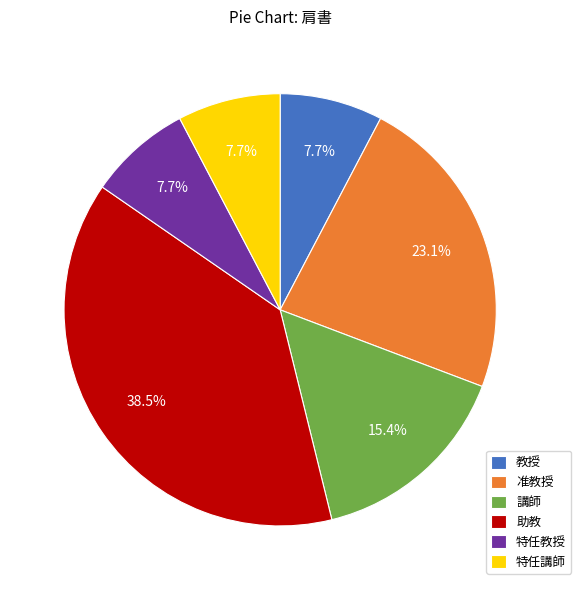

Is 教授 the majority of the pie?

No